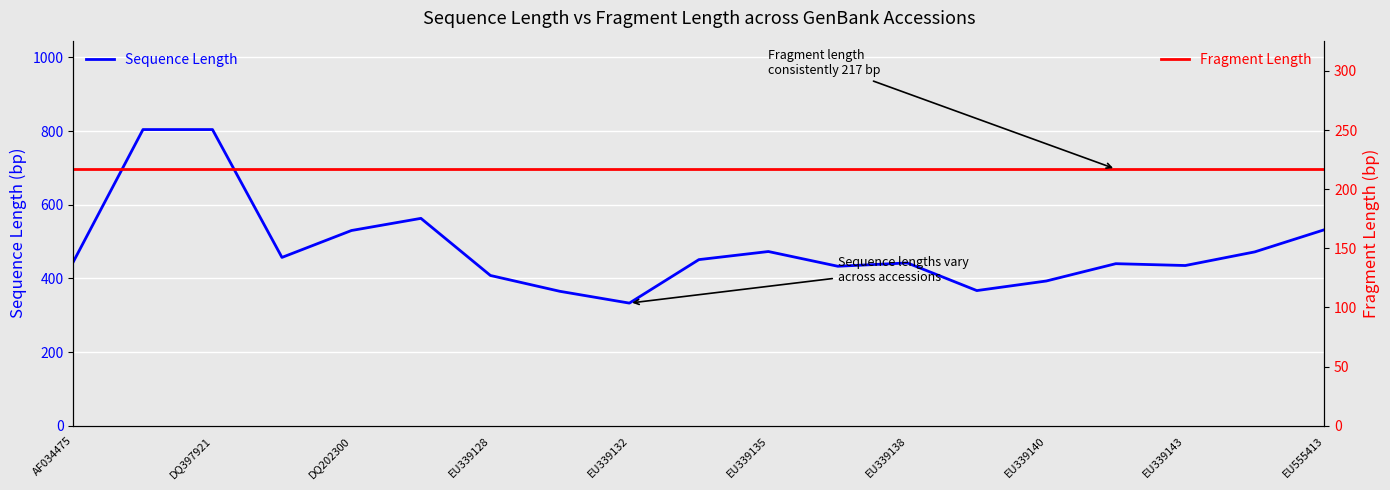

The value of Sequence Length at EU339140 is 652. True or false?

False